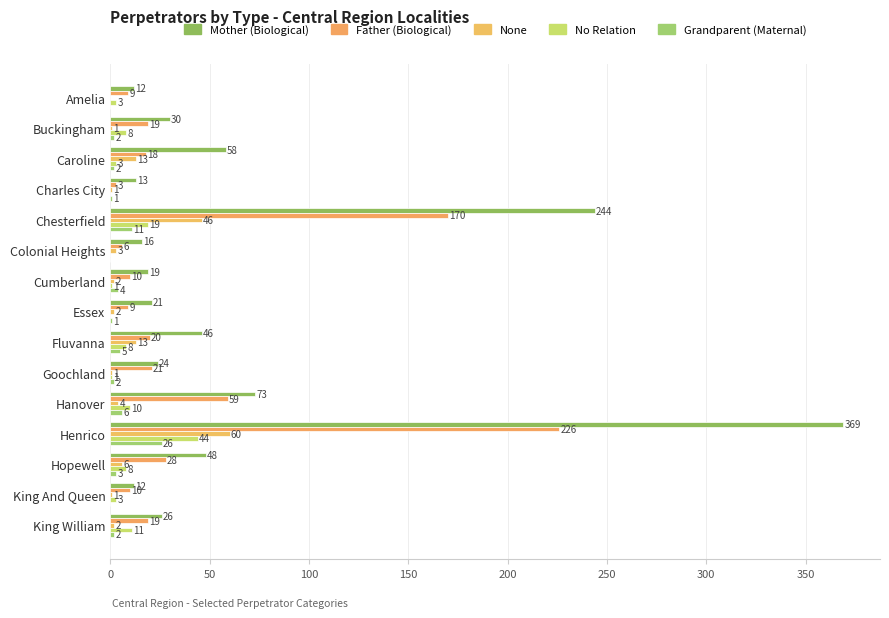

List the series in order of their peak value, highest first.

Mother (Biological), Father (Biological), None, No Relation, Grandparent (Maternal)